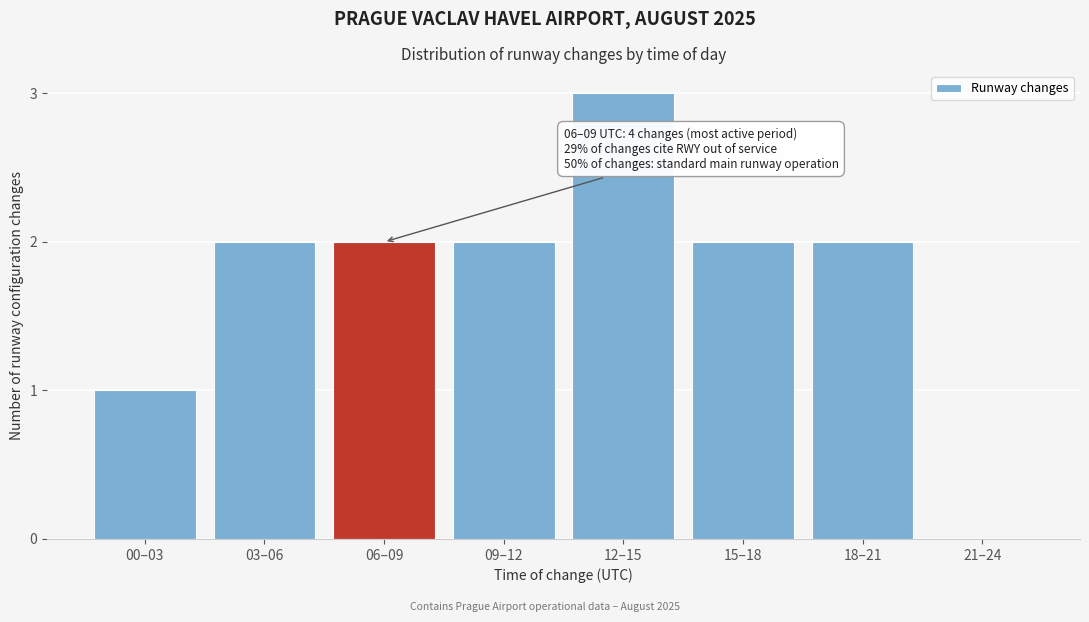

Reading right to left, extract all data points from this chart.

21–24=0	18–21=2	15–18=2	12–15=3	09–12=2	06–09=2	03–06=2	00–03=1